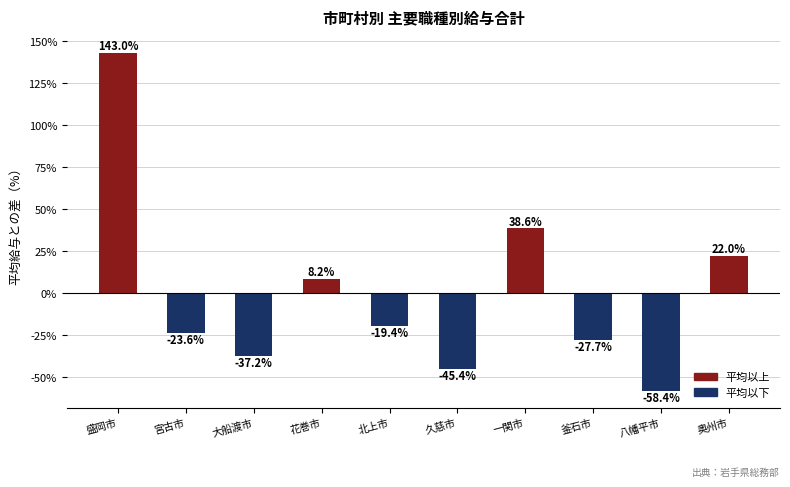

Reading left to right, list all the values displayed in this chart.

盛岡市=143.0	宮古市=-23.6	大船渡市=-37.2	花巻市=8.2	北上市=-19.4	久慈市=-45.4	一関市=38.6	釜石市=-27.7	八幡平市=-58.4	奥州市=22.0